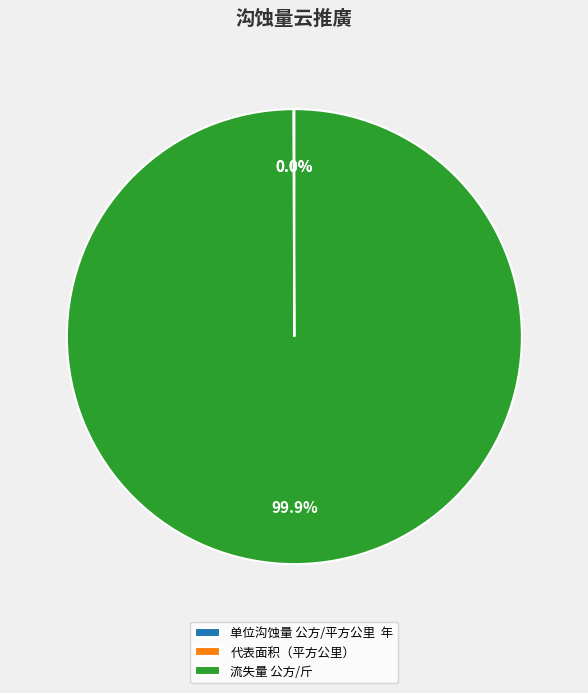

Is there any slice that represents more than half of the pie?

Yes